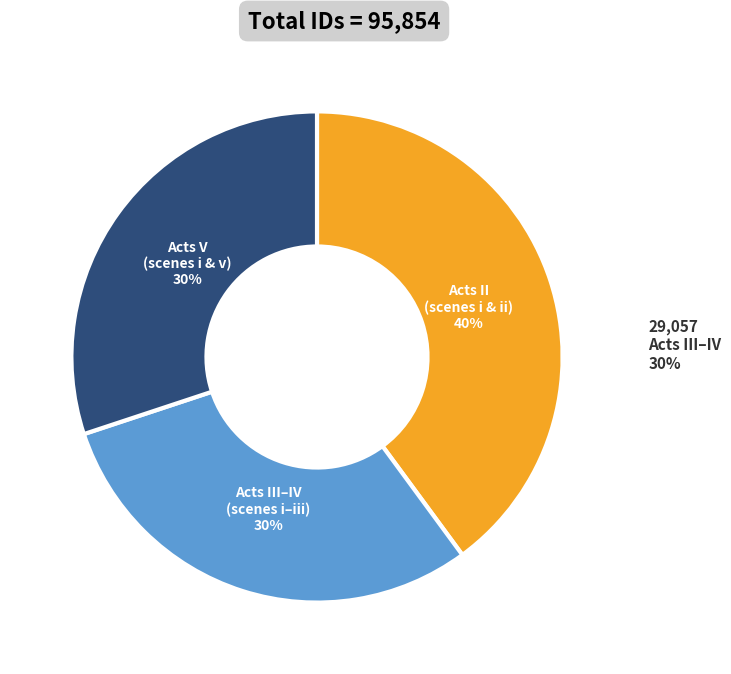

Is there any slice that represents more than half of the pie?

No